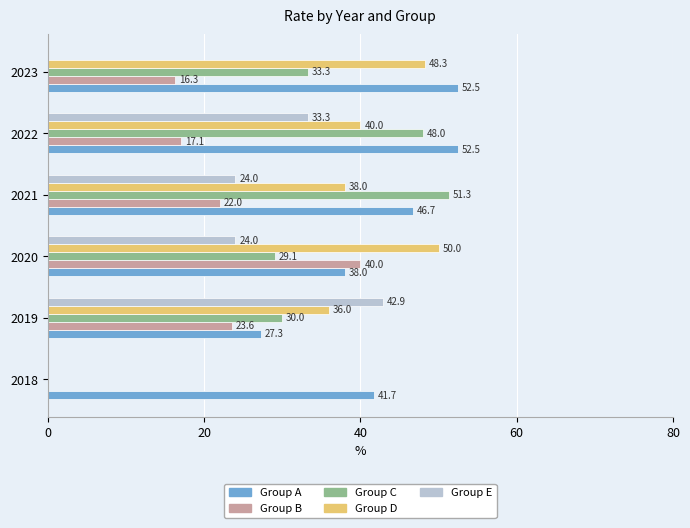

What are all the series names shown in the legend?

Group A, Group B, Group C, Group D, Group E